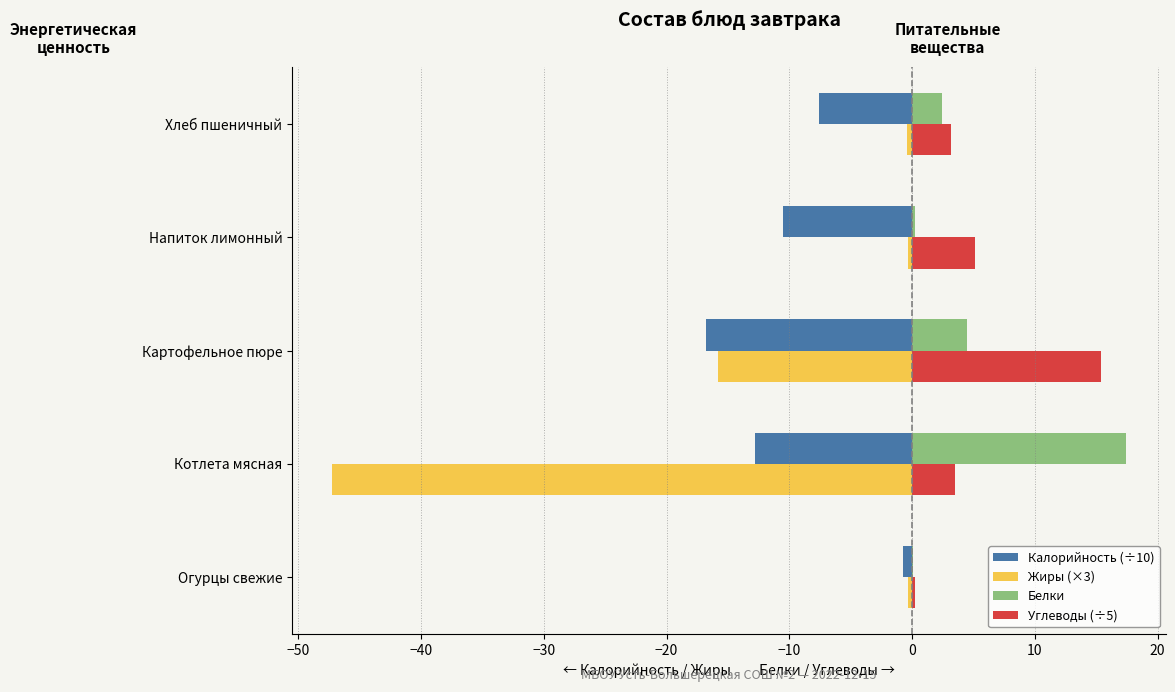

What is the sum of all Углеводы (÷5) values?

27.4